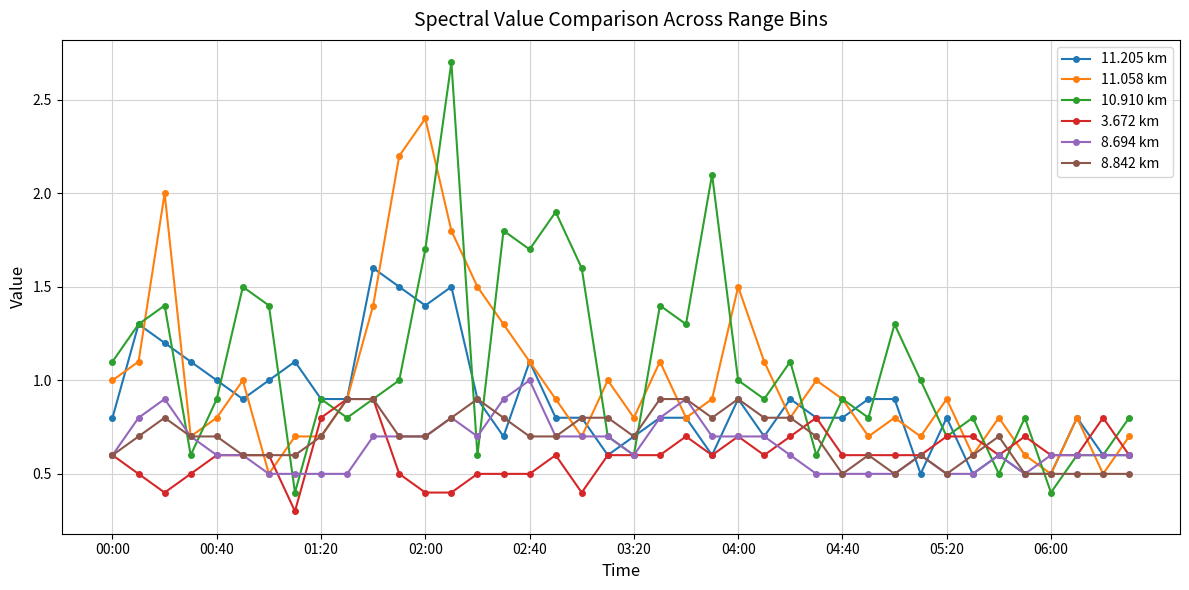

True or false: 11.058 km has more than 1 interior local peaks.

True